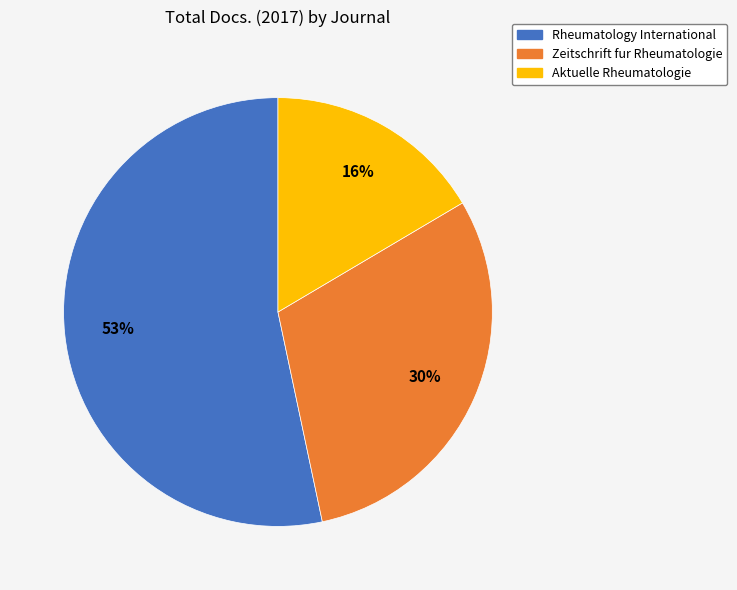

Count the number of slices in the pie.

3